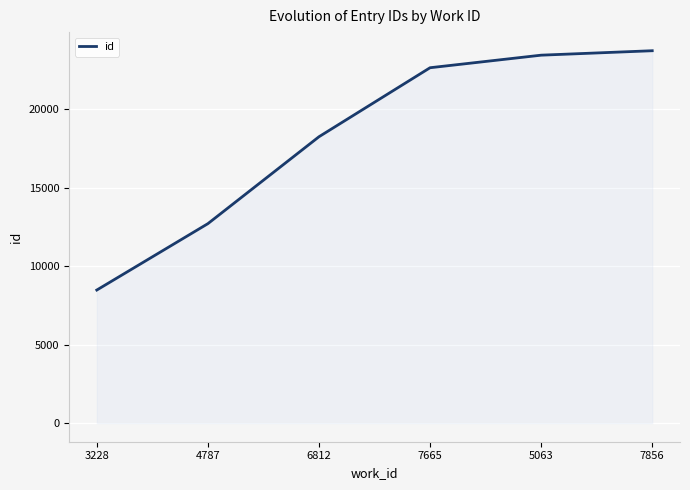

Rank the categories by value from highest to lowest.

7856, 5063, 7665, 6812, 4787, 3228